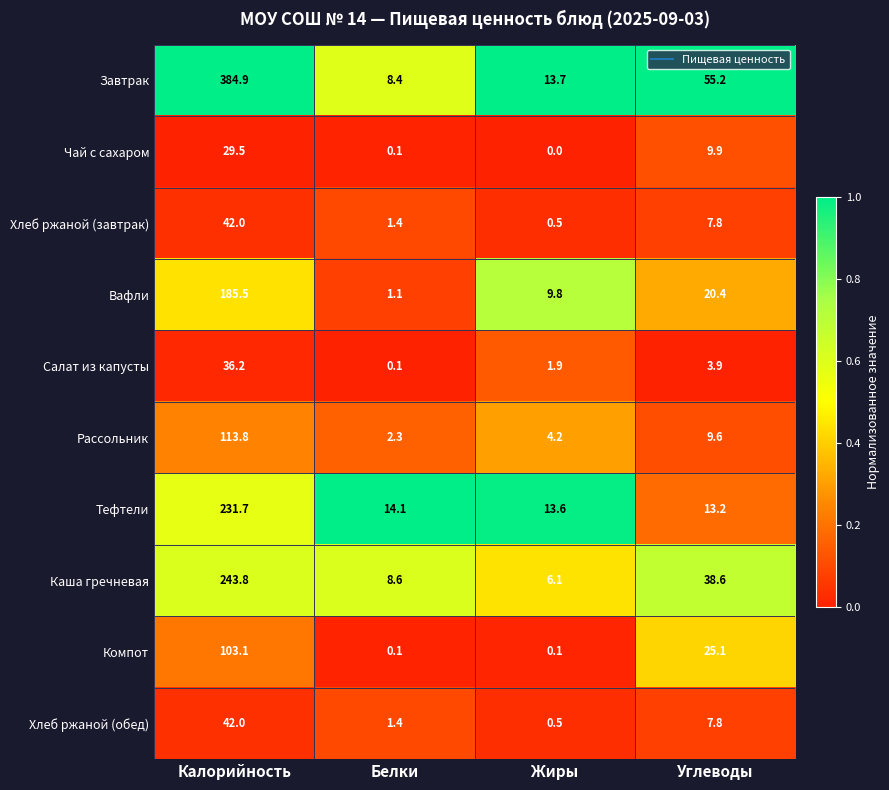

List the labels in order of Тефтели value, smallest first.

Углеводы, Жиры, Белки, Калорийность